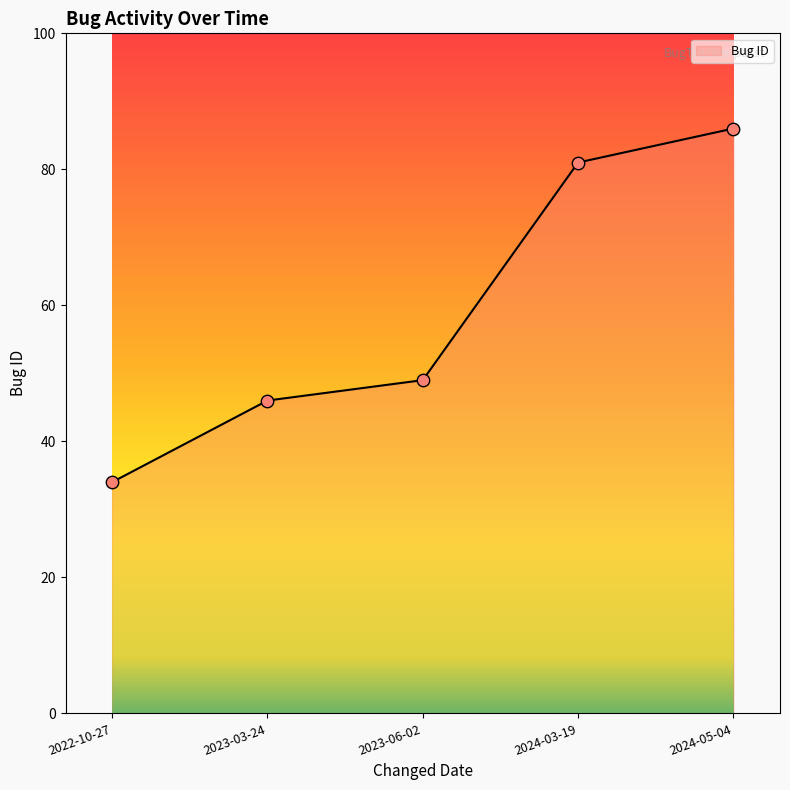

Between 2023-03-24 and 2024-03-19, which is larger?

2024-03-19